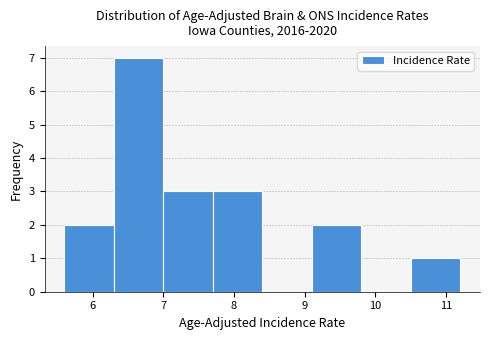

Reading left to right, transcribe this chart: for each bar, give the range it covers on the x-axis and its height. The values are not printed on the chart, so give them approximately, as read against the axis.

5.6 to 6.3: 2
6.3 to 7.0: 7
7.0 to 7.7: 3
7.7 to 8.4: 3
8.4 to 9.1: 0
9.1 to 9.8: 2
9.8 to 10.5: 0
10.5 to 11.2: 1